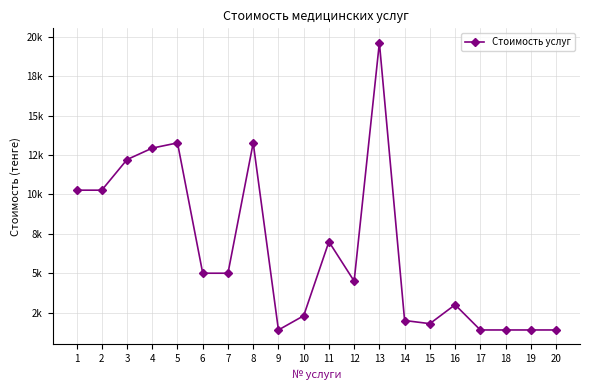

Approximately how many times larger is the value at 15 compared to 16?

0.6